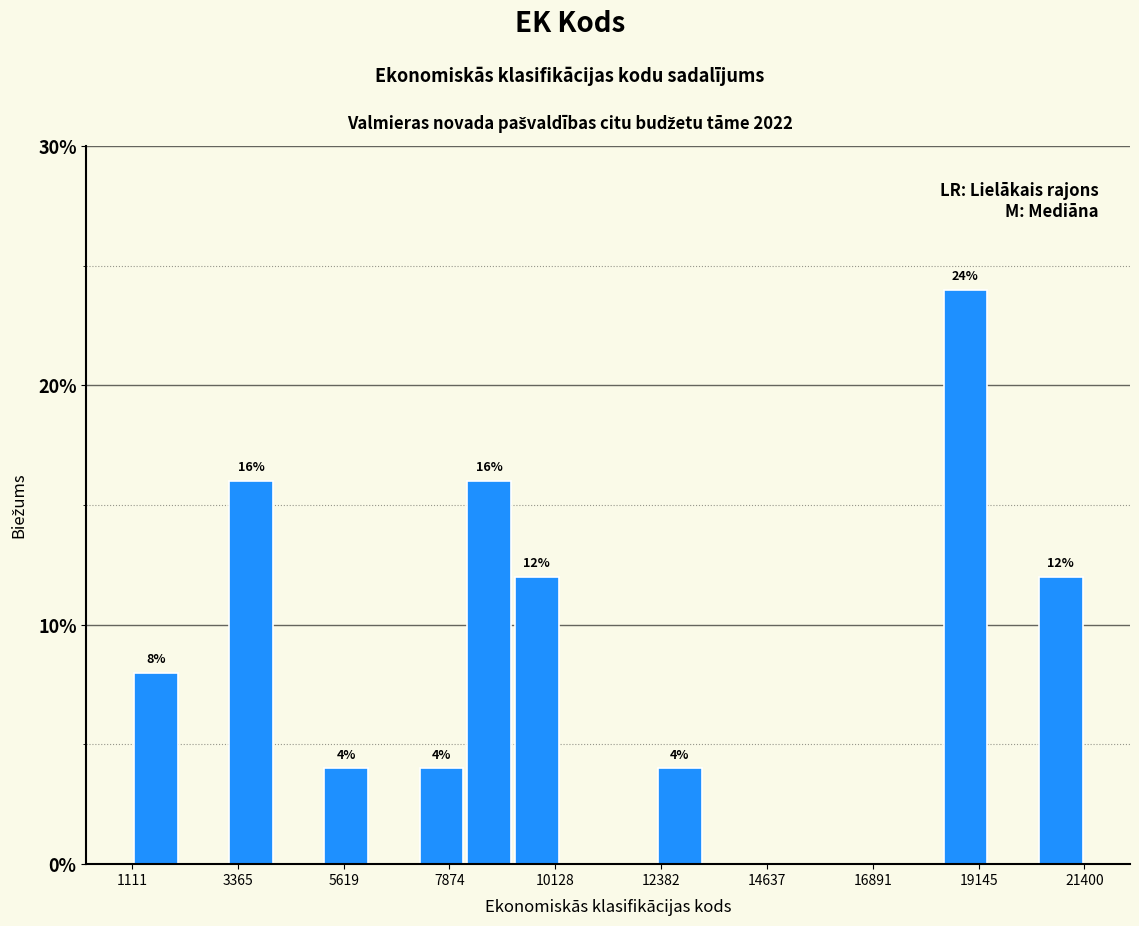

Read against the x-axis, roughly where is the centre of the tallest bar?

19000